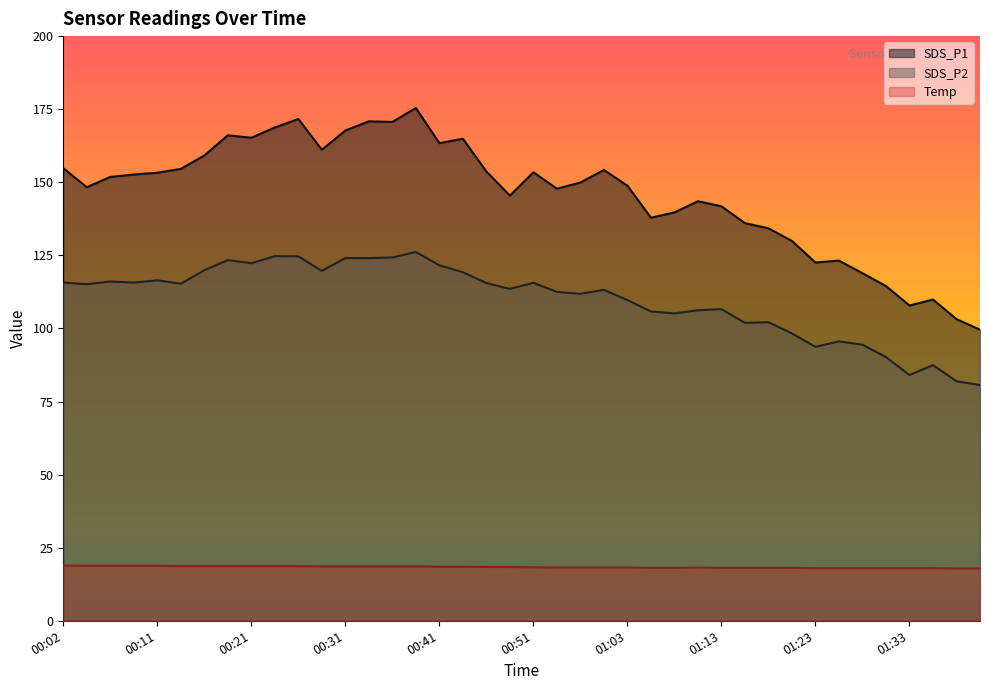

The value of SDS_P1 at 00:41 is 163.4. True or false?

True